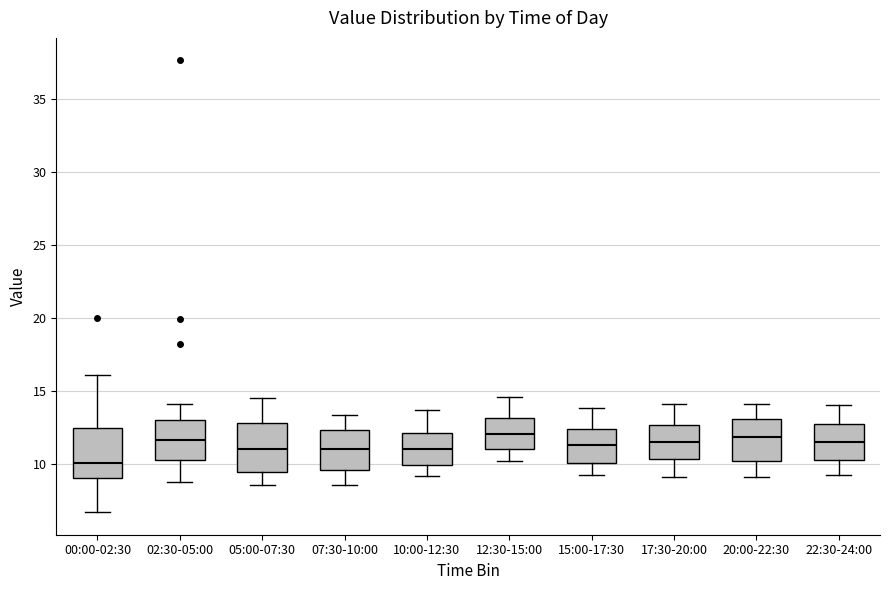

Where is the upper edge of the box for 07:30-10:00 on the y-axis? The values are not printed on the chart, so give them approximately, as read against the axis.

12.5